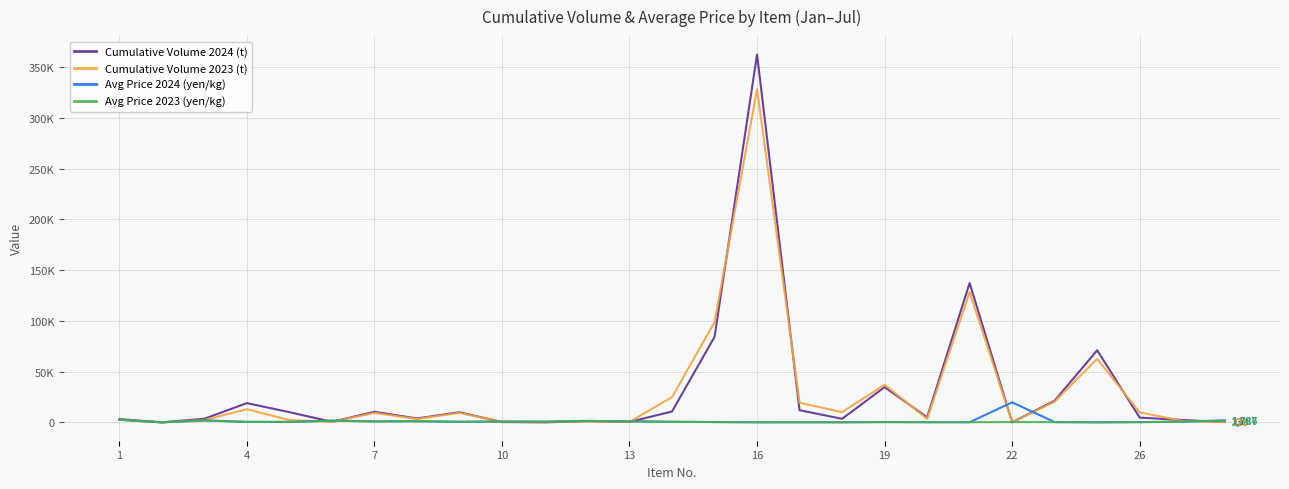

After their last crossing, which series has the higher values: Cumulative Volume 2024 (t) or Avg Price 2024 (yen/kg)?

Avg Price 2024 (yen/kg)